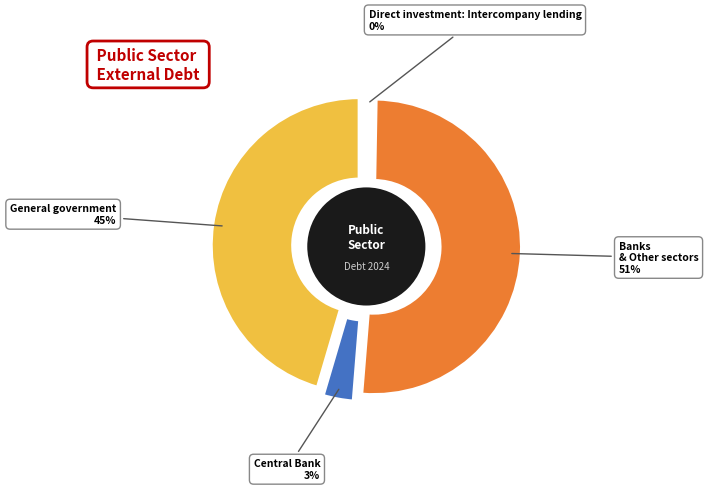

What is the ratio of the value at General government to the value at Banks and Other sectors?

0.9